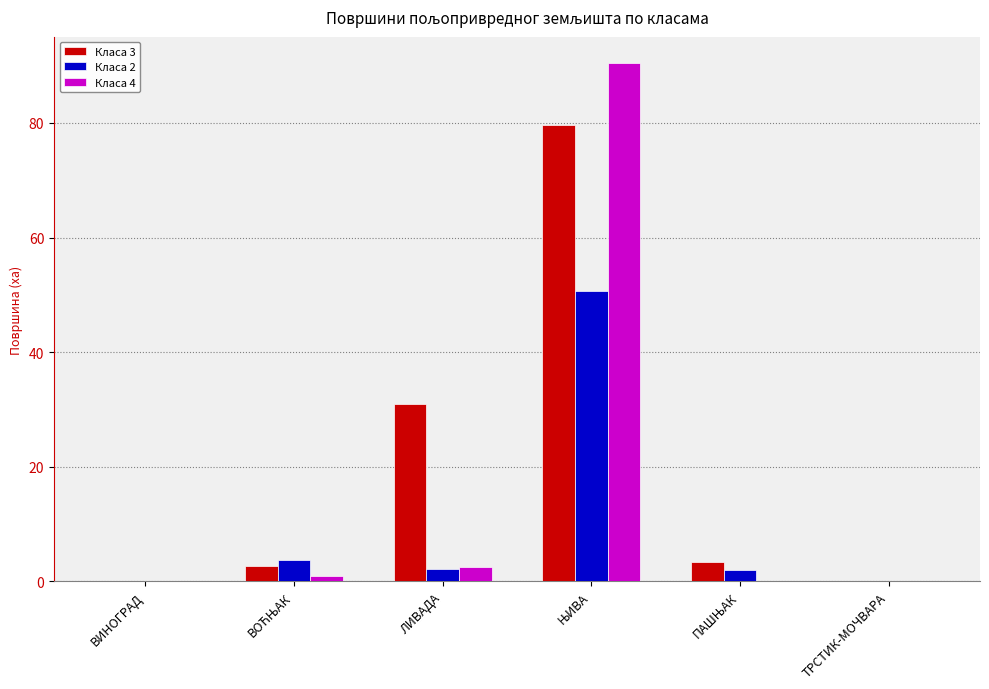

The value of Класа 2 at ТРСТИК-МОЧВАРА is 0.0. True or false?

True